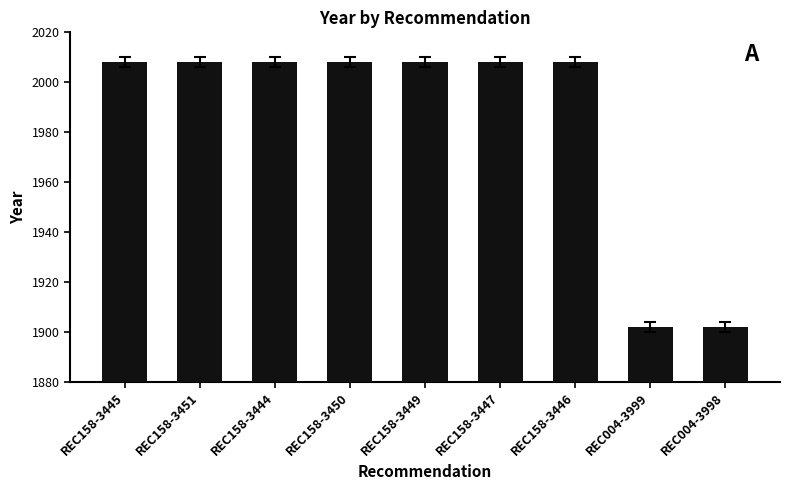

True or false: the data shows 510 at REC004-3999.

False